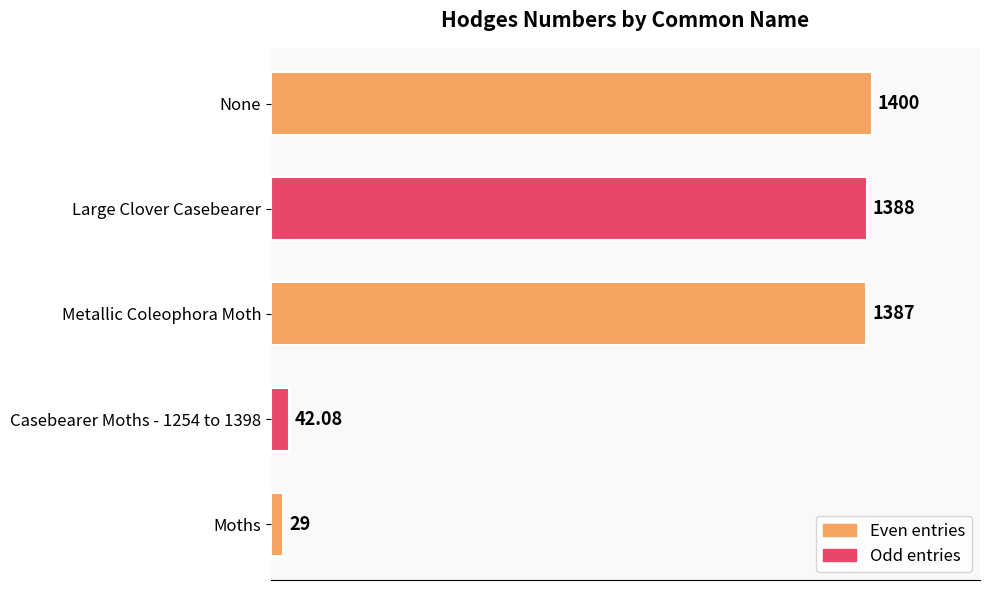

Approximately how many times larger is the value at Metallic Coleophora Moth compared to Large Clover Casebearer?

1.0